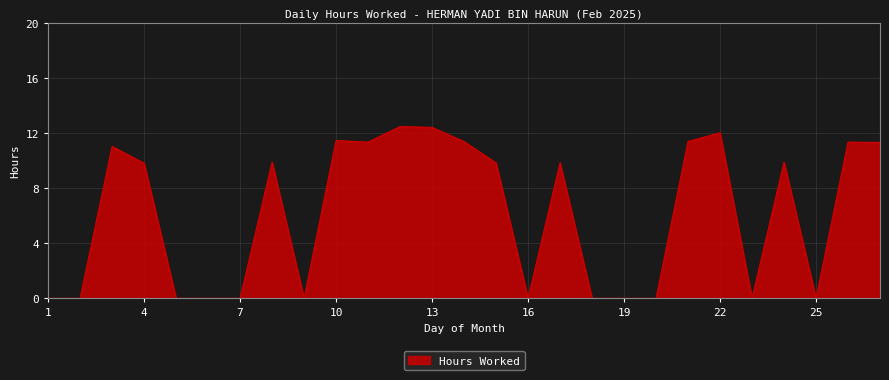

What is the difference between the maximum and minimum values?

12.5